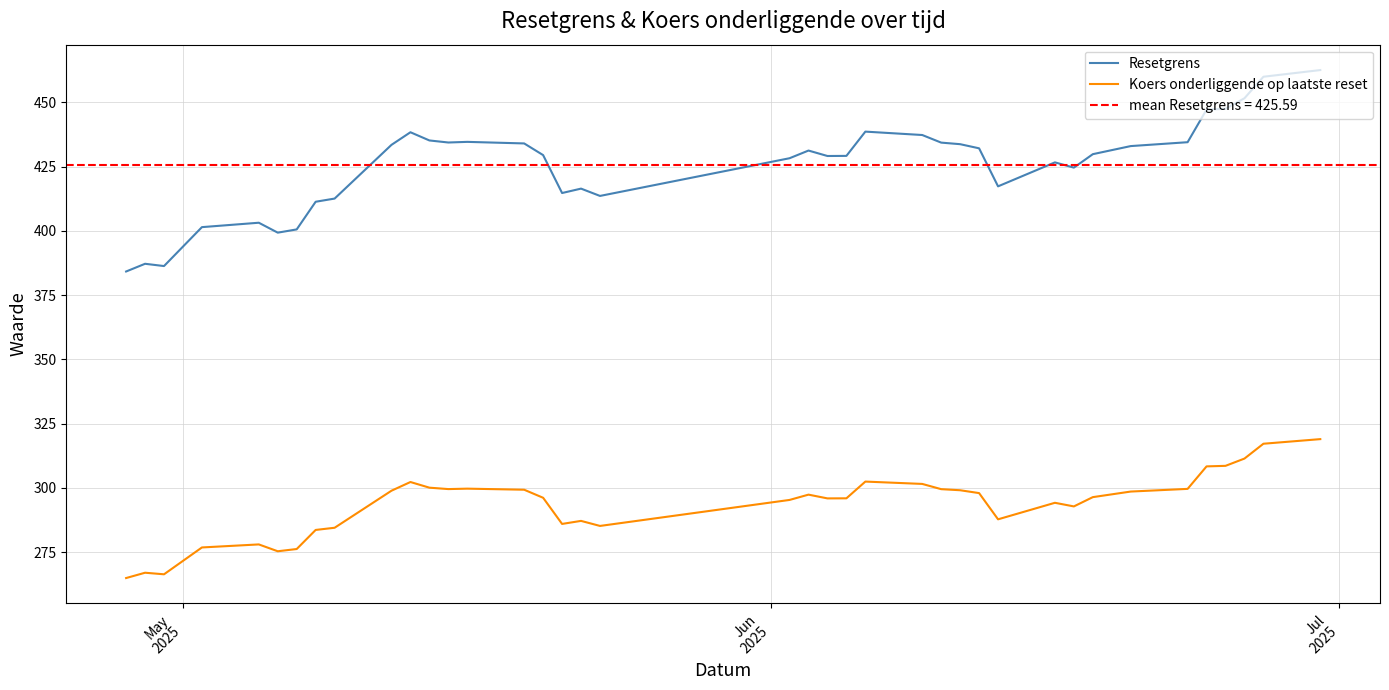

True or false: Resetgrens and Koers onderliggende op laatste reset cross at least once.

False